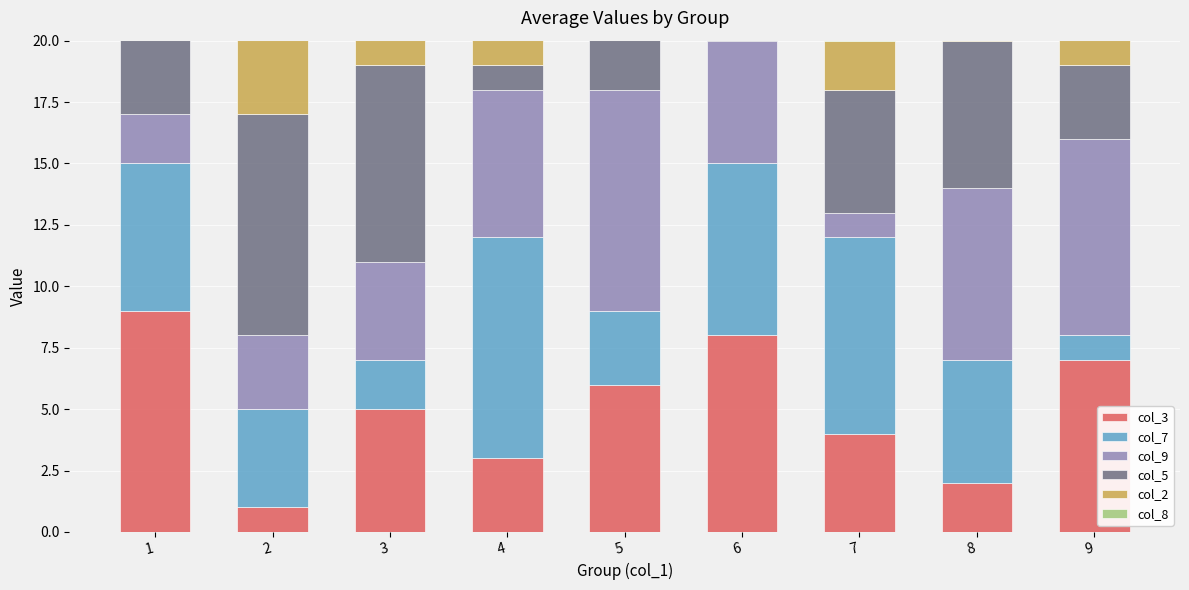

How many data points in col_2 are less than 5?

4